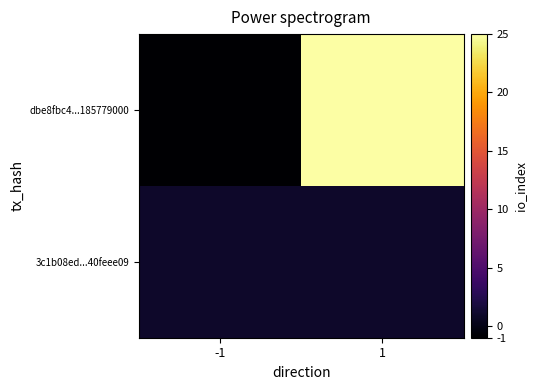

What is the total value across all series at 1?

26